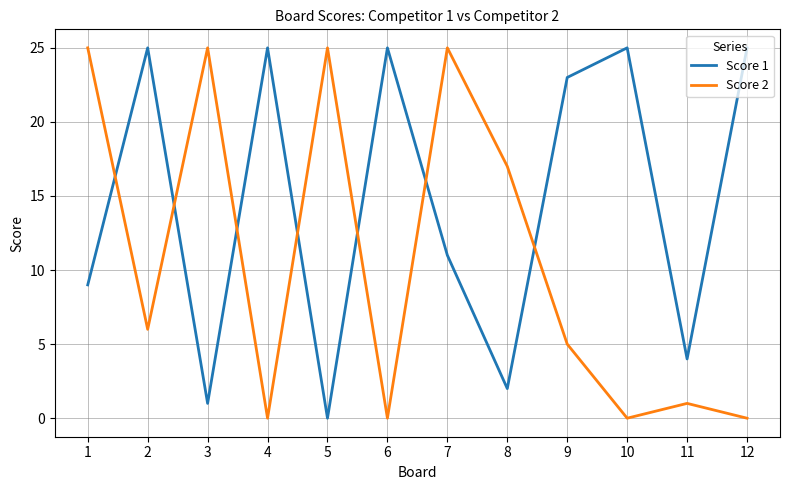

What is the difference between the highest and lowest values at 9?

18